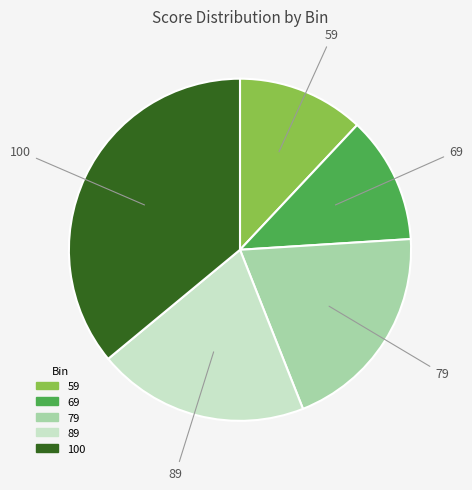

Which slice is the largest?

100